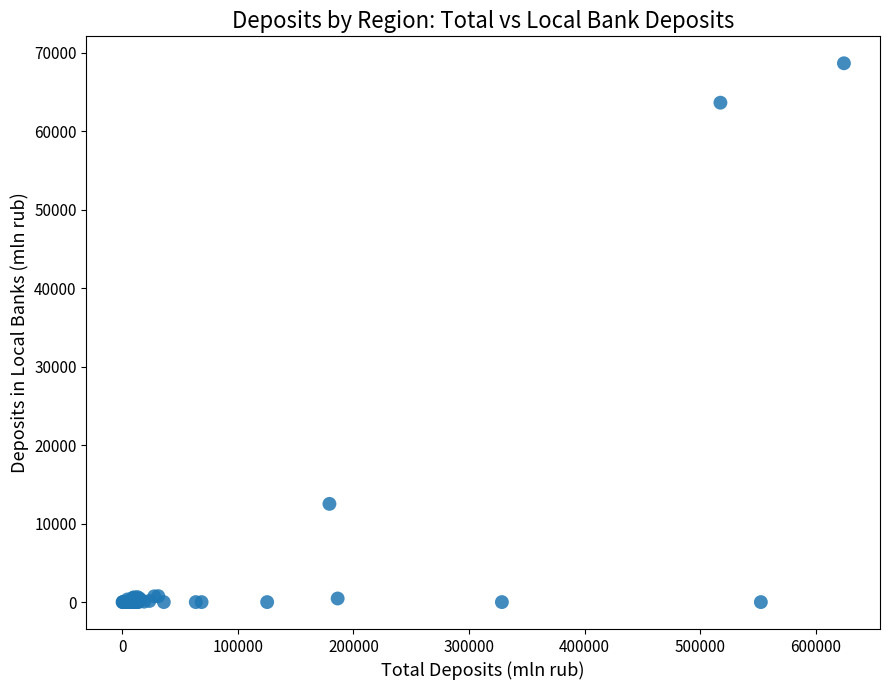

What Y value in the scatter plot is closest to 34330?

12517